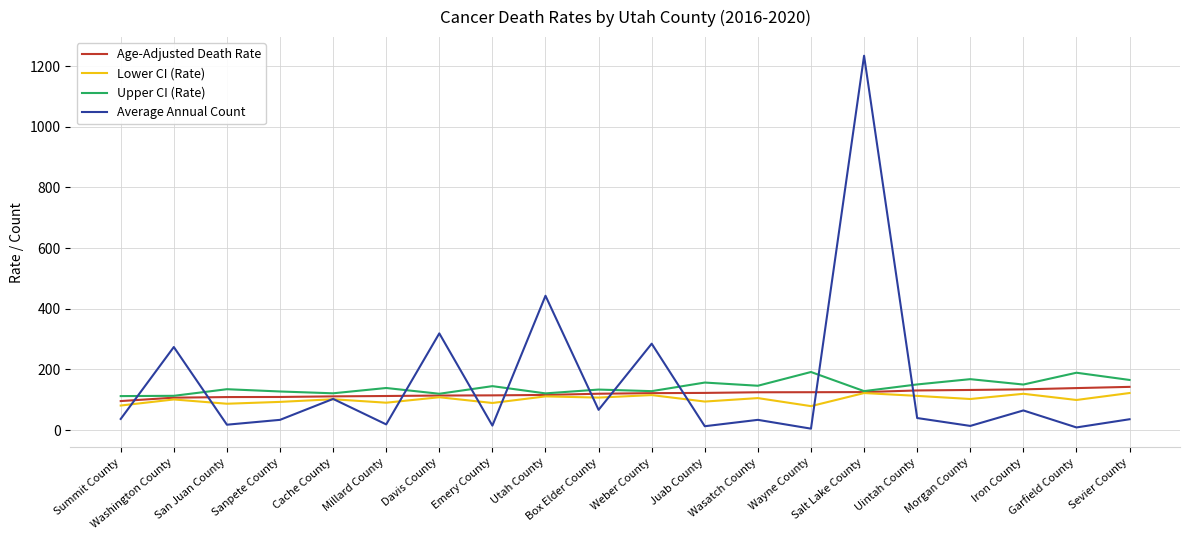

At which category does Average Annual Count reach its first local valley?

San Juan County